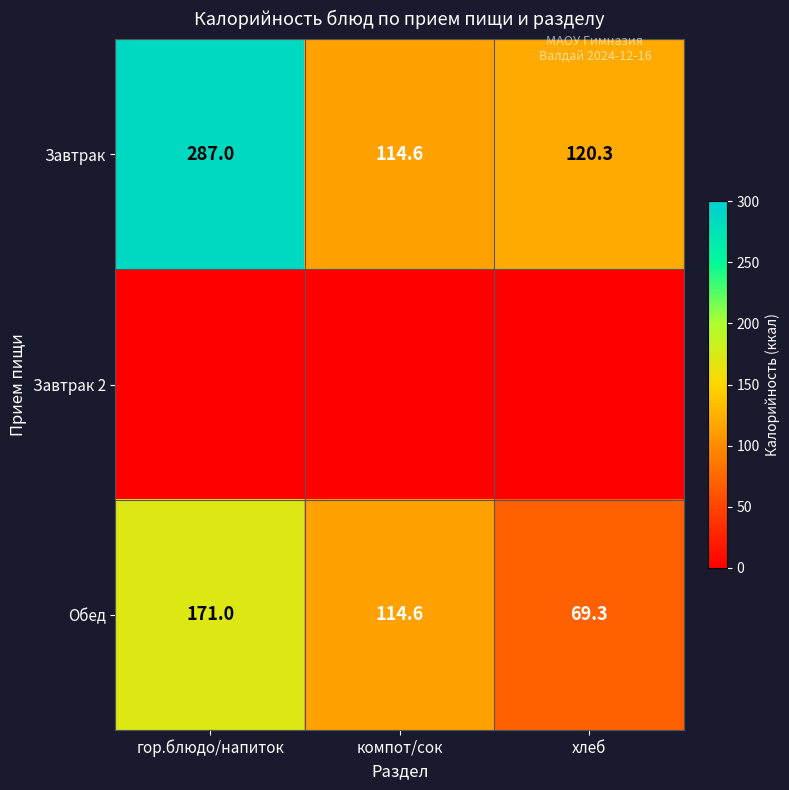

The Завтрак series shows 434.3 at гор.блюдо/напиток. True or false?

False